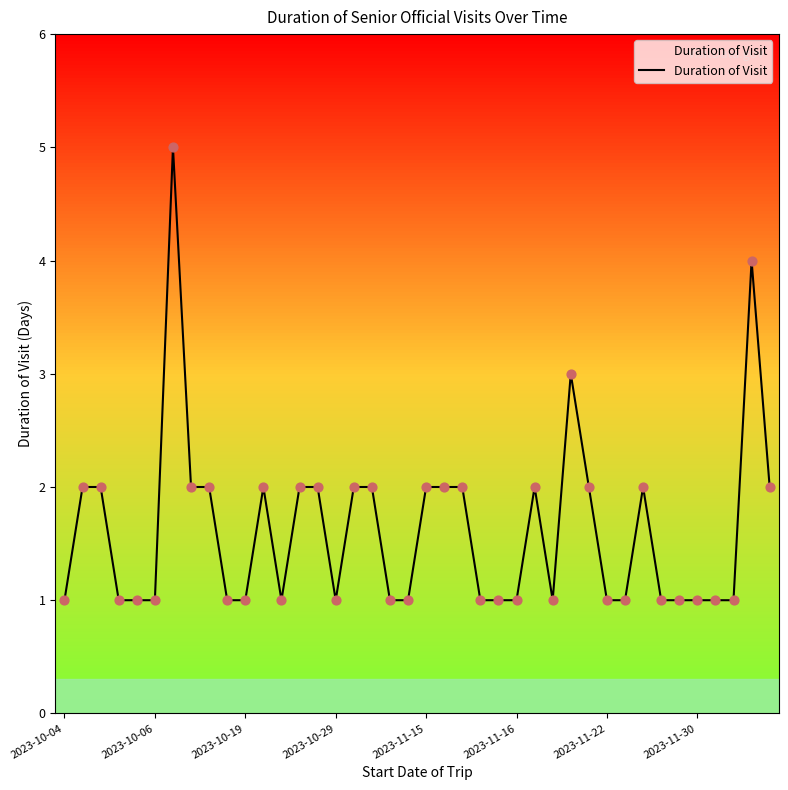

What is the highest value of the Duration of Visit series?

5